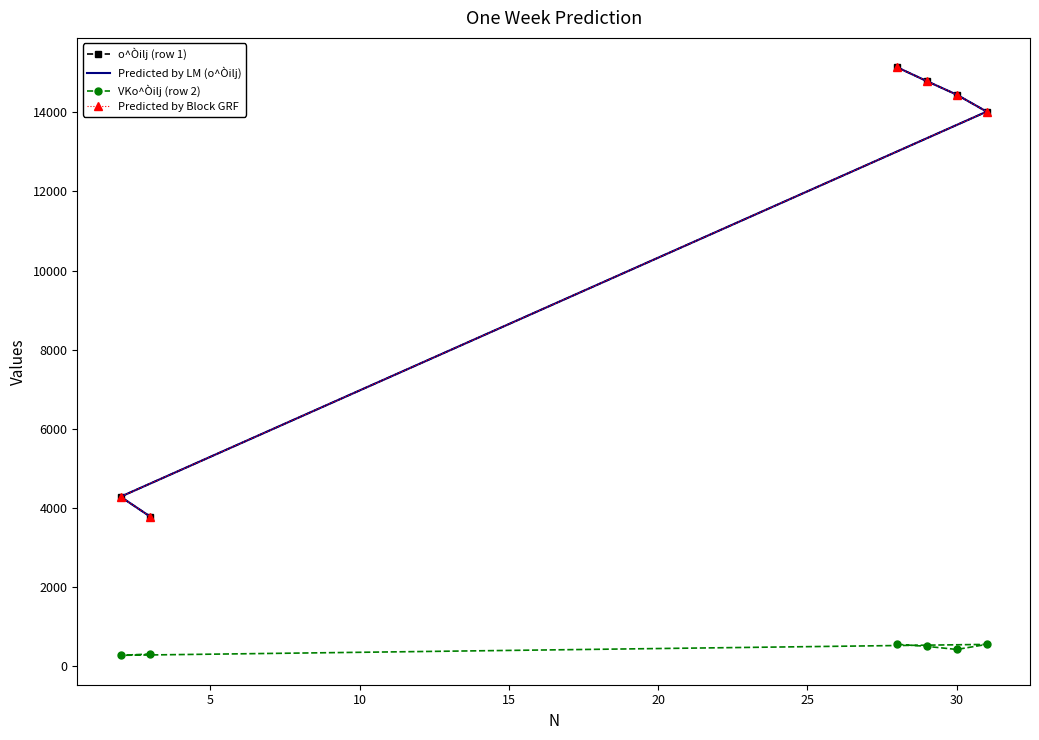

At how many categories does at least one series exceed 3124?

6